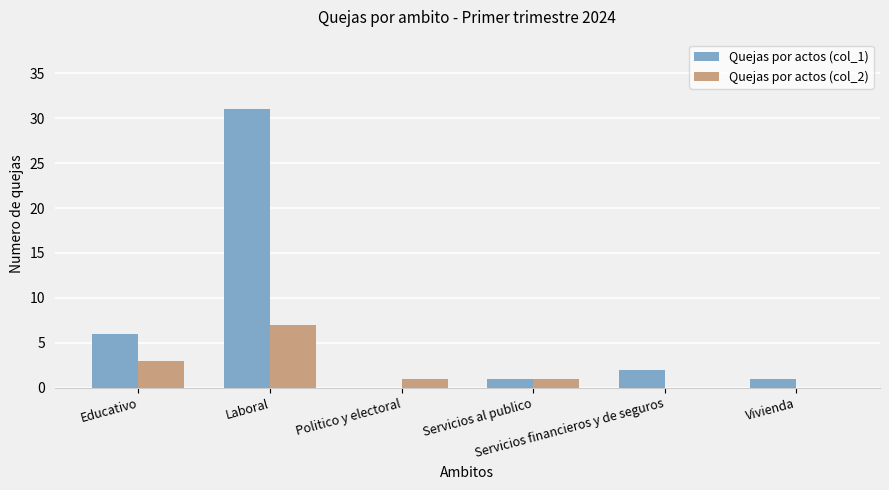

Reading left to right, list all the values displayed in this chart.

Quejas por actos (col_1): 6	31	0	1	2	1
Quejas por actos (col_2): 3	7	1	1	0	0